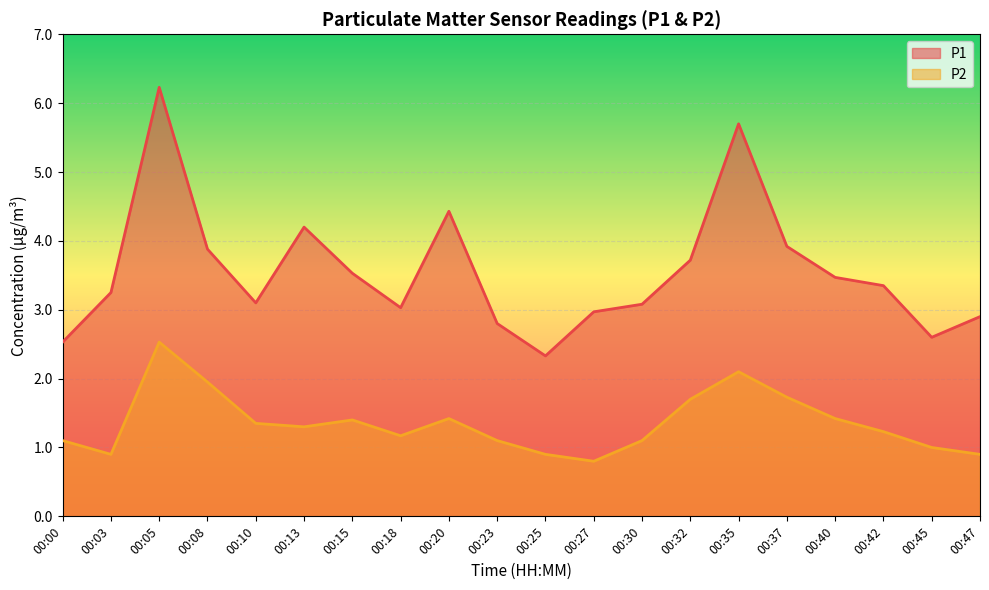

True or false: P1 and P2 cross at least once.

False